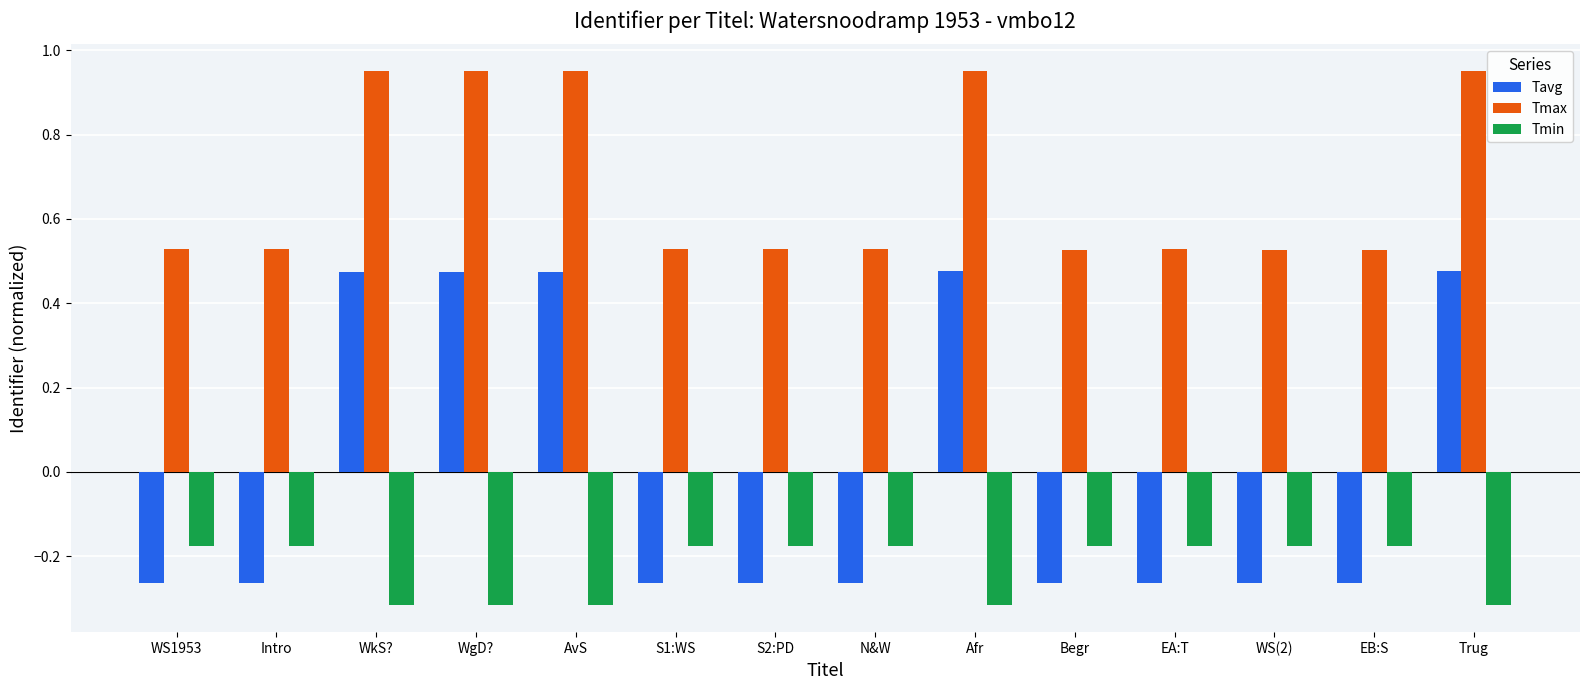

What is the difference between the highest and lowest values at Trug?

1.3